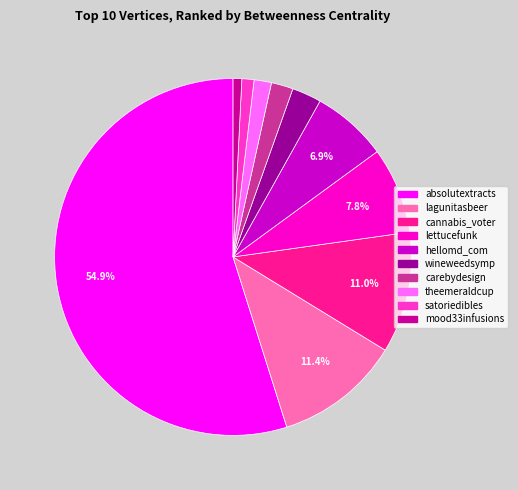

How much of the chart is everything except hellomd_com?

93.1%